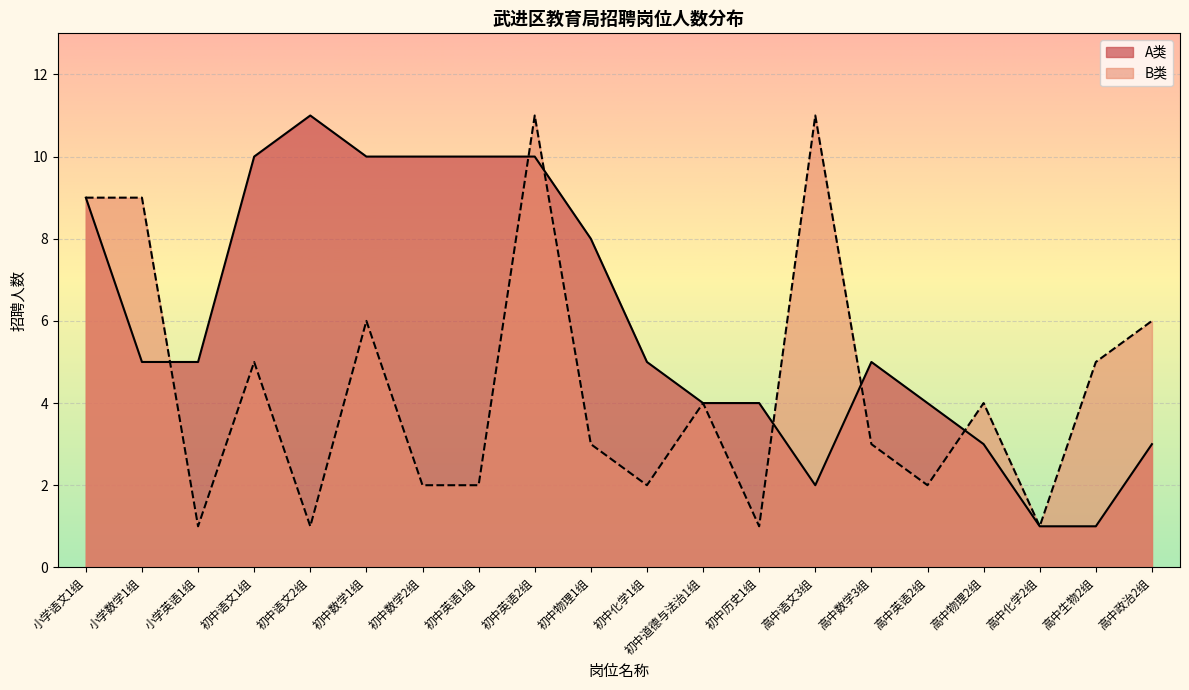

How many values in the B类 series are below 4?

10